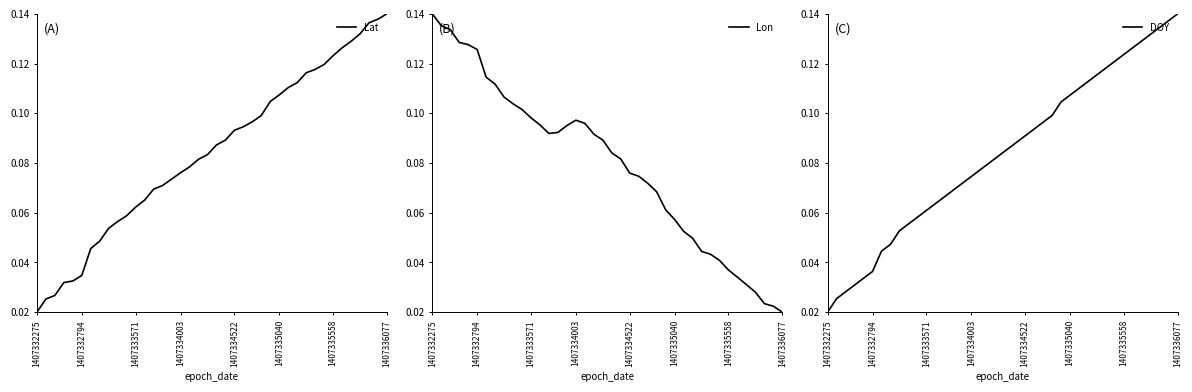

What are all the series names shown in the legend?

Lat, Lon, DOY